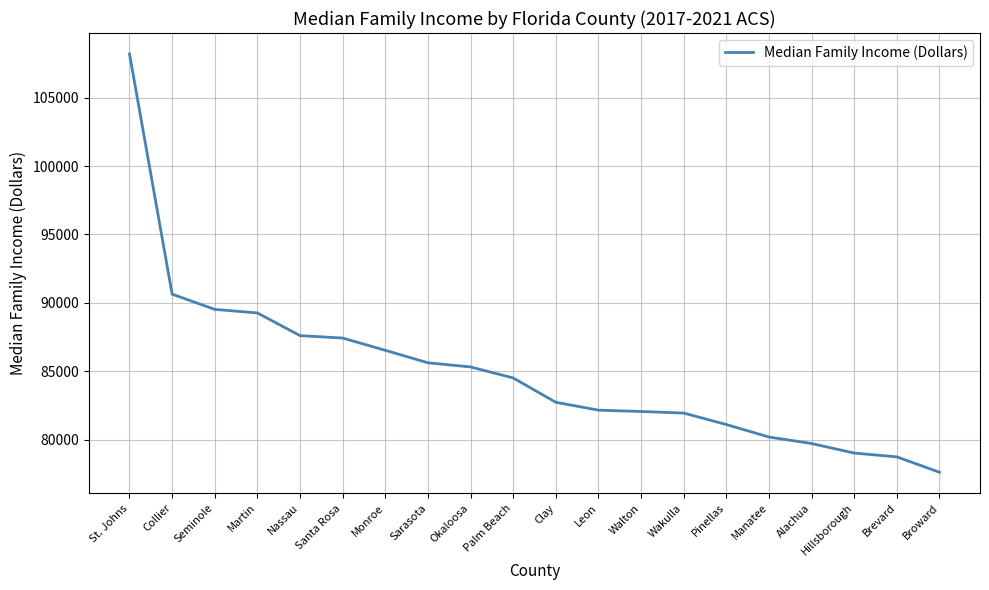

Where is the data nearest to the value 92907?

Collier